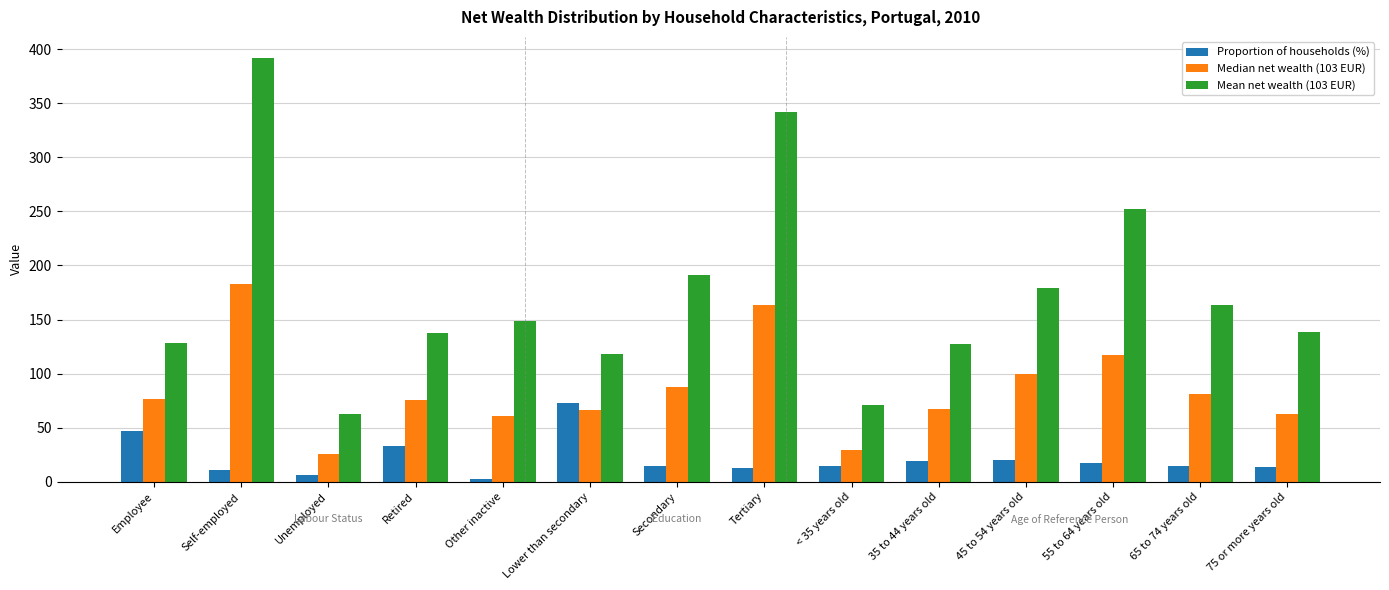

Which series has the largest total across all categories?

Mean net wealth (103 EUR)